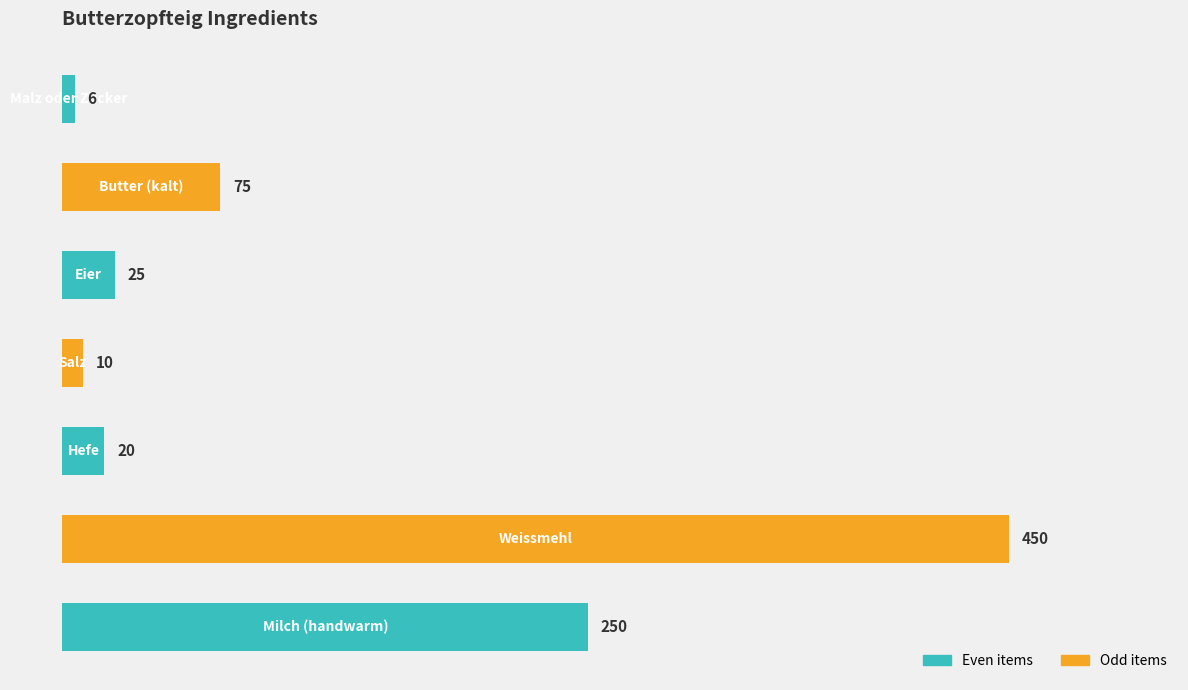

What is the maximum value shown in the chart?

450